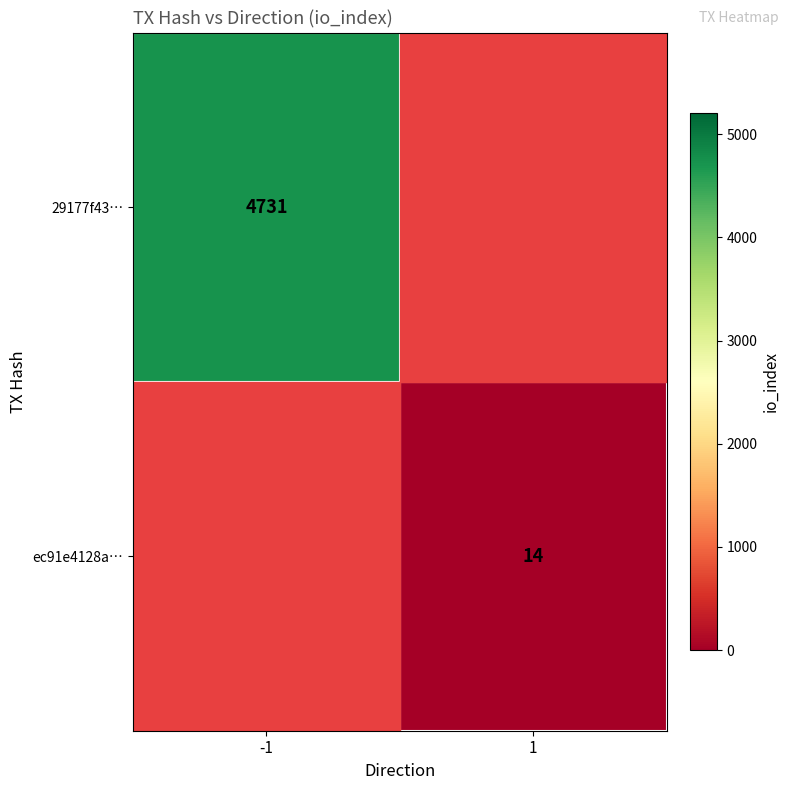

Is the value of ec91e4128a… at 1 greater than the value of 29177f43… at -1?

No